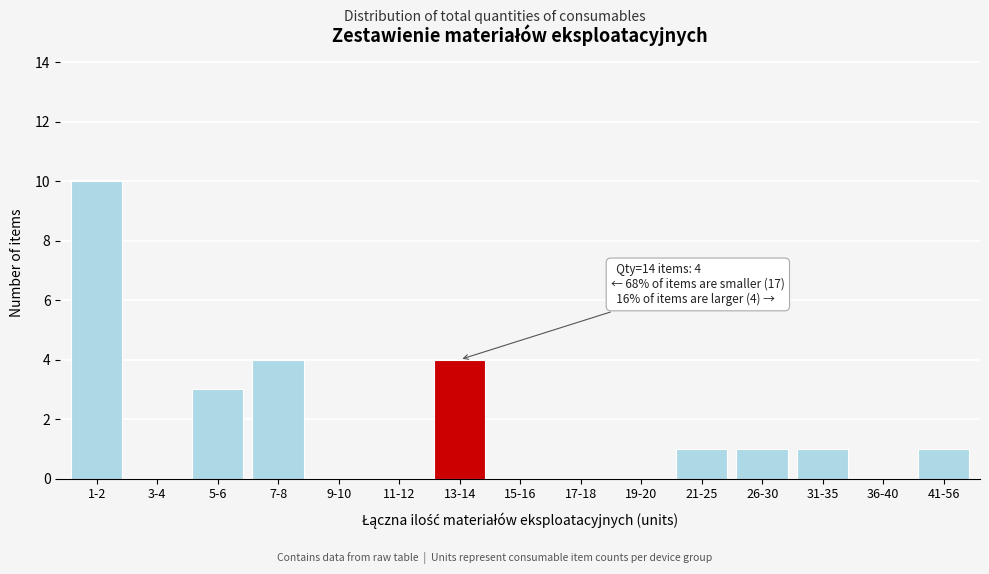

Reading right to left, list all the values displayed in this chart.

41-56=1	36-40=0	31-35=1	26-30=1	21-25=1	19-20=0	17-18=0	15-16=0	13-14=4	11-12=0	9-10=0	7-8=4	5-6=3	3-4=0	1-2=10